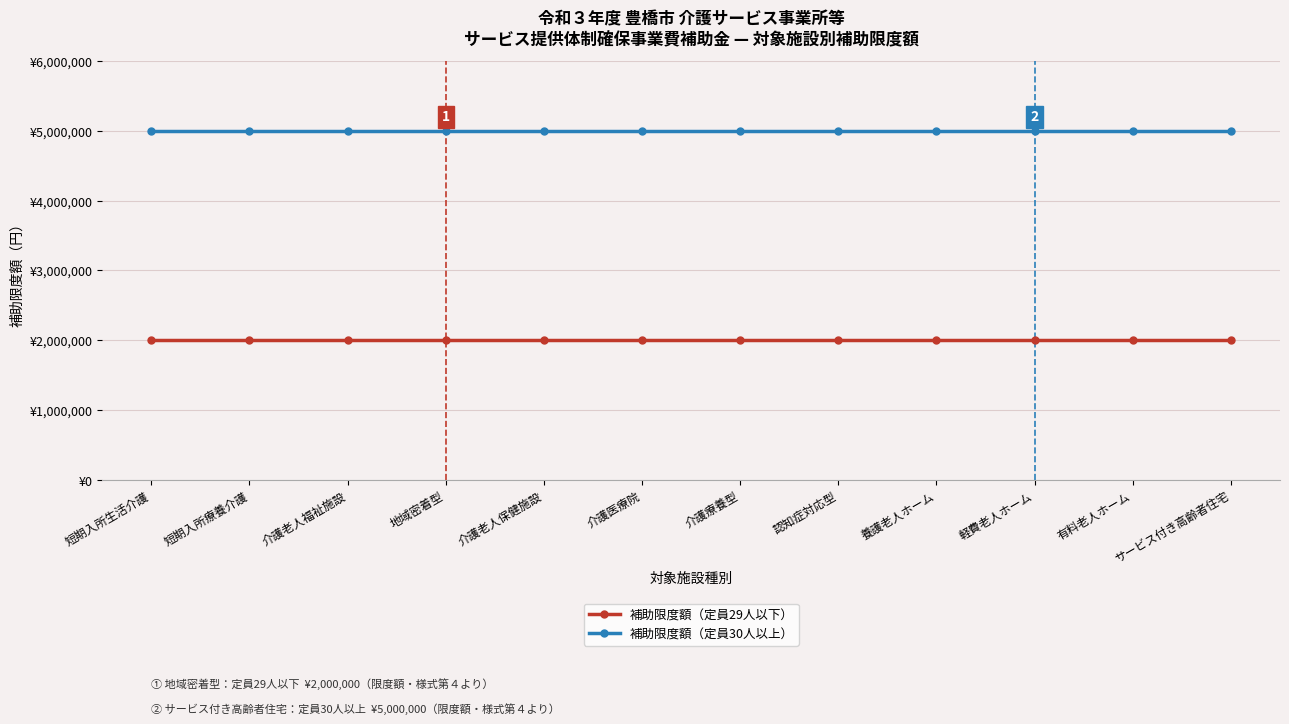

What are all the series names shown in the legend?

補助限度額（定員29人以下）, 補助限度額（定員30人以上）